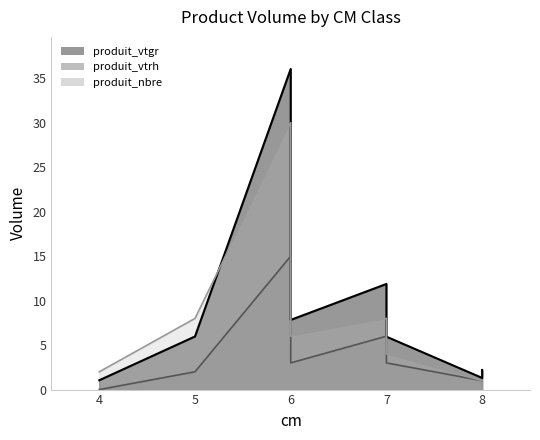

Reading left to right, what are all the values shown in this chart?

produit_vtgr: 4=1.0	6=7.8	7=5.9	8=1.3	5=6.0	6=36.0	7=11.9	8=2.2
produit_vtrh: 4=0.0	6=3.0	7=3.0	8=1.0	5=2.0	6=15.0	7=6.0	8=1.0
produit_nbre: 4=2.0	6=6.0	7=4.0	8=1.0	5=8.0	6=30.0	7=8.0	8=1.0